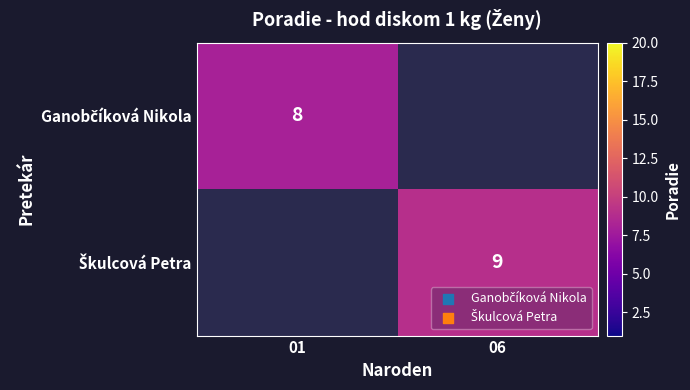

At which label is Ganobčíková Nikola closest to 8?

01